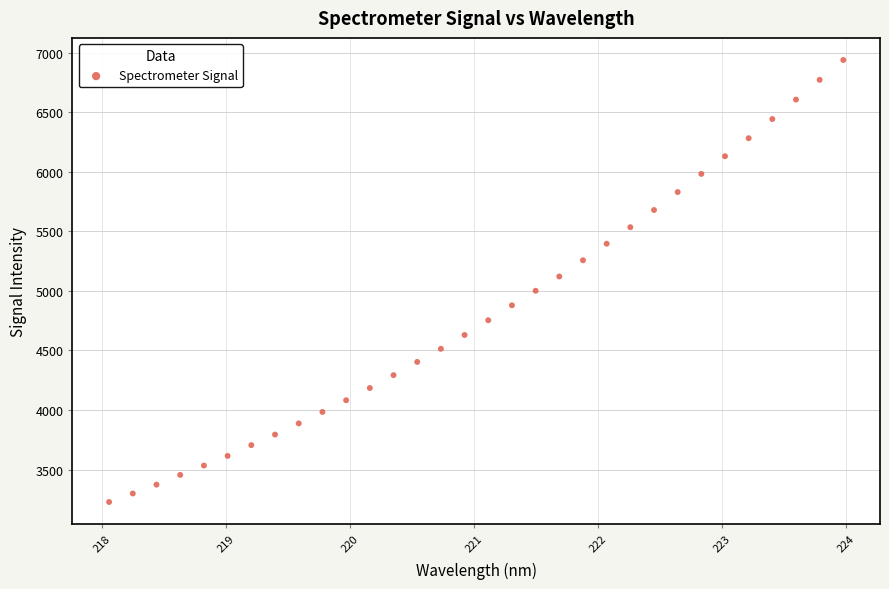

What is the range of Y values (max minus min)?

3710.7